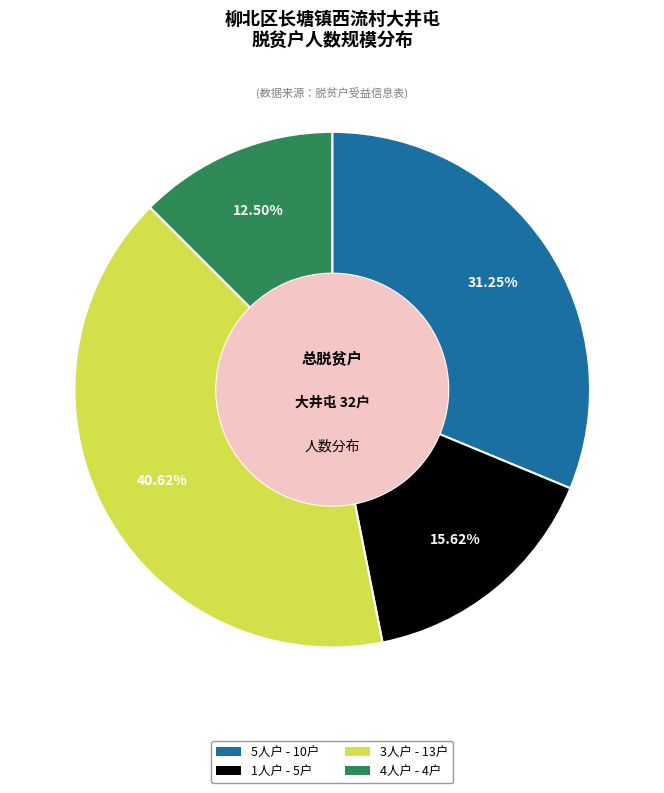

Combined, do 3人户 - 13户 and 4人户 - 4户 account for over 50%?

Yes